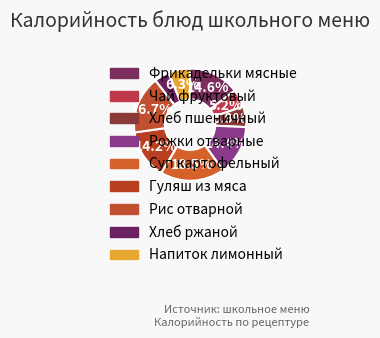

How many segments does this pie chart have?

9